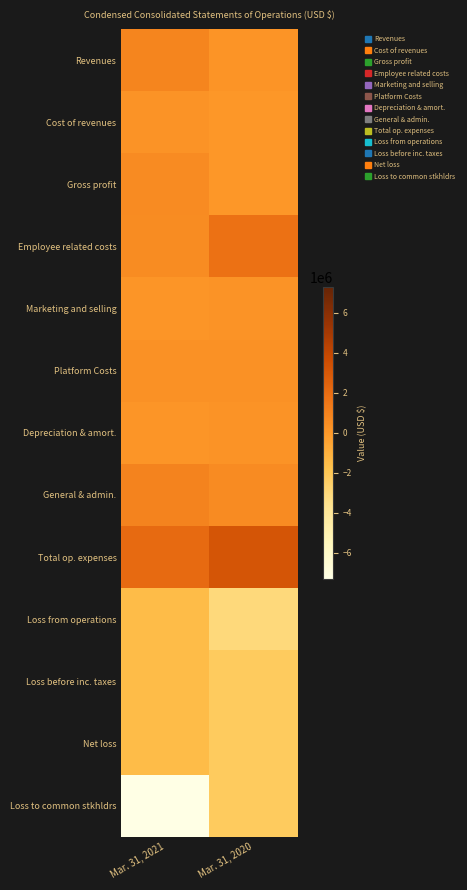

Which has a higher value, Mar. 31, 2021 or Mar. 31, 2020?

Mar. 31, 2021